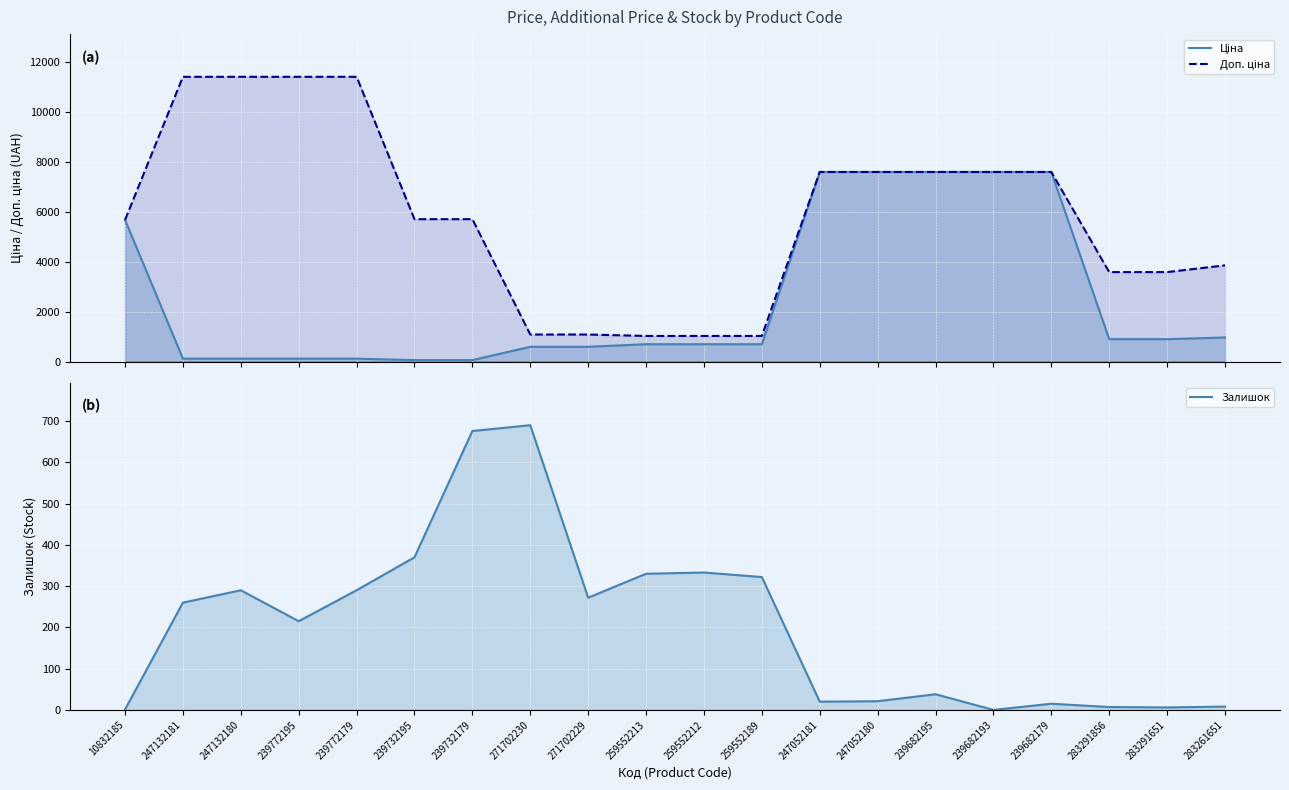

The Ціна series shows 57.0 at 239732195. True or false?

True